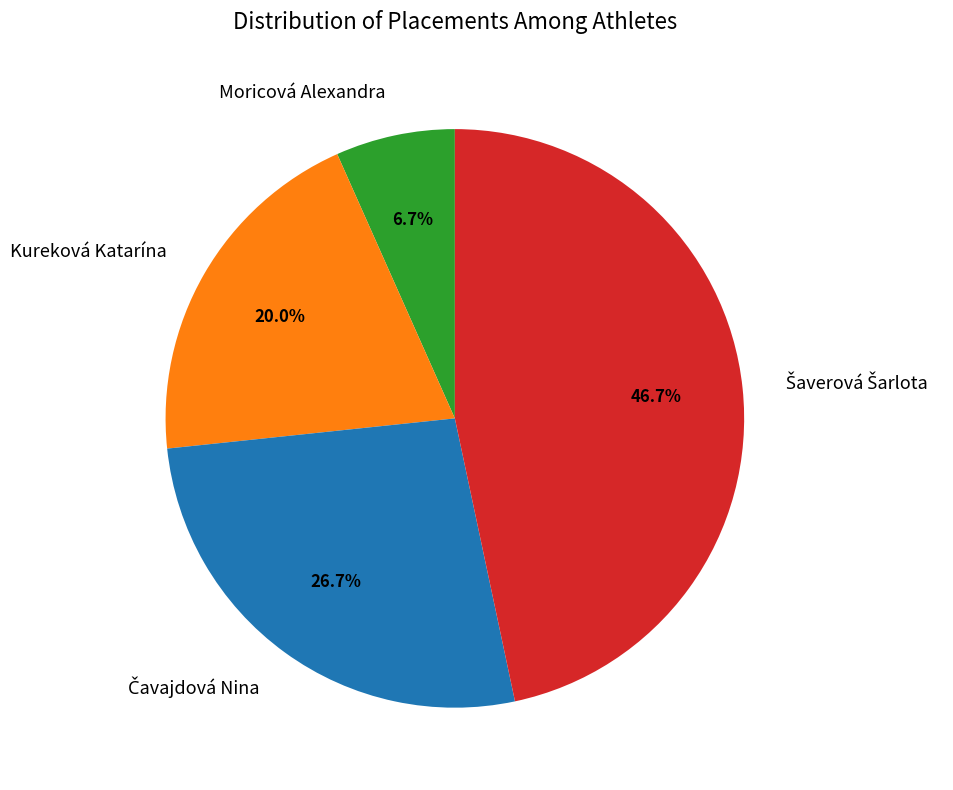

Is there a majority slice in this chart?

No